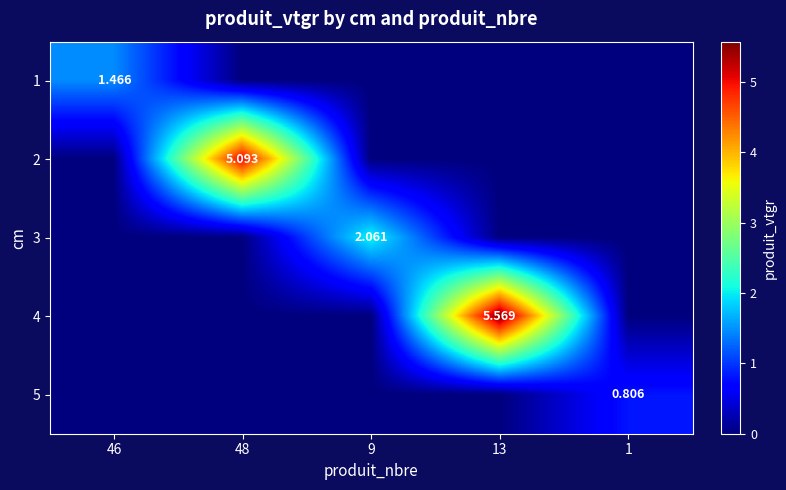

What is the highest value of the 2 series?

5.1